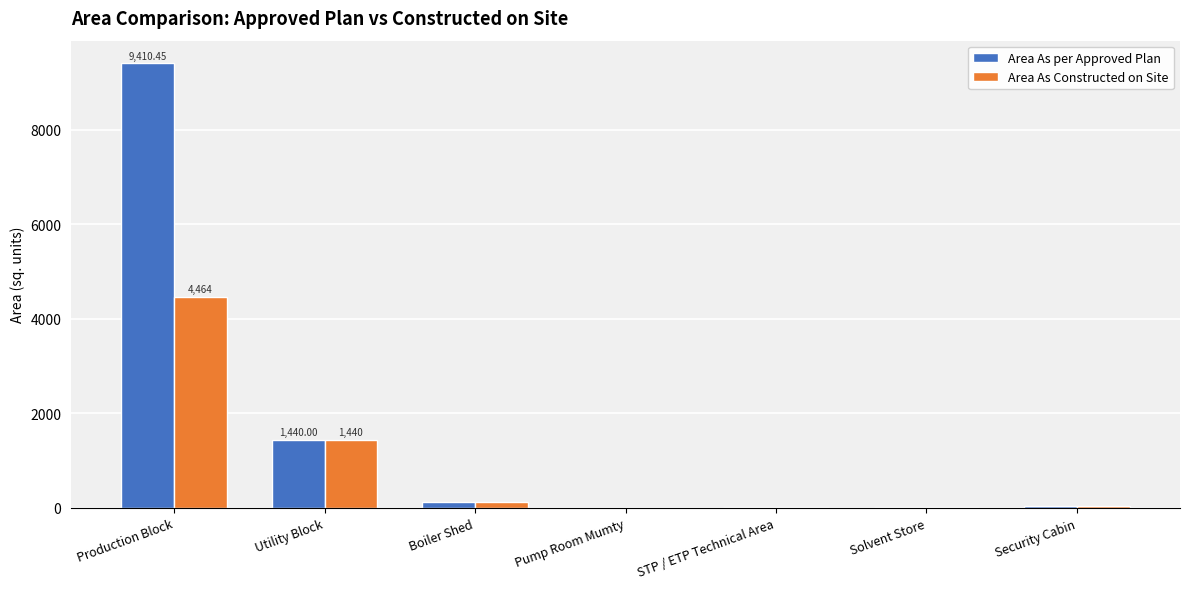

How many groups of bars are there?

7